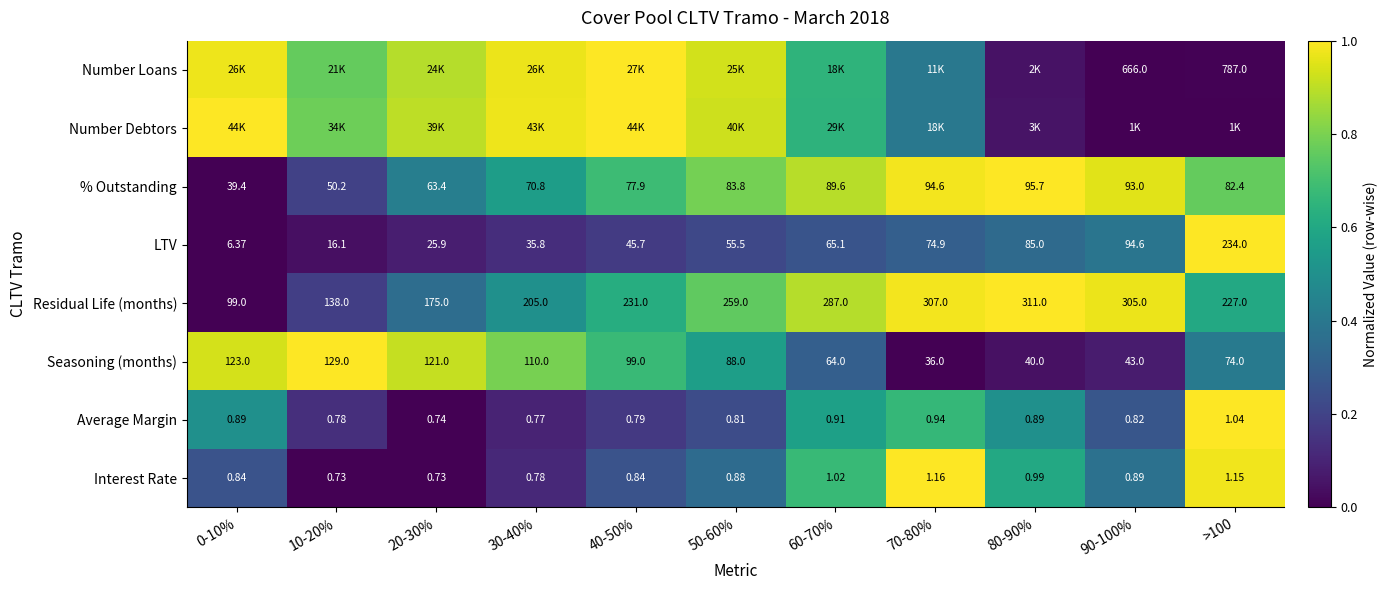

Is the value of % Outstanding at 60-70% greater than the value of Interest Rate at 90-100%?

Yes